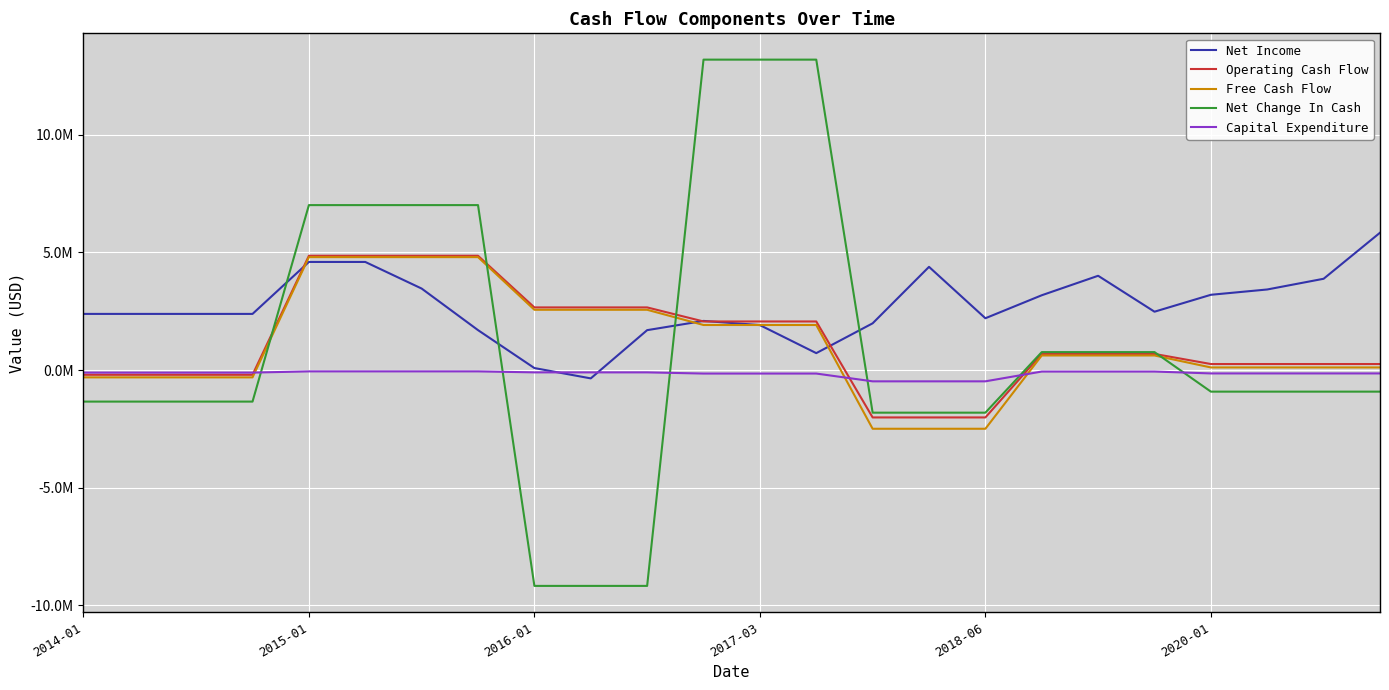

What are all the series names shown in the legend?

Net Income, Operating Cash Flow, Free Cash Flow, Net Change In Cash, Capital Expenditure